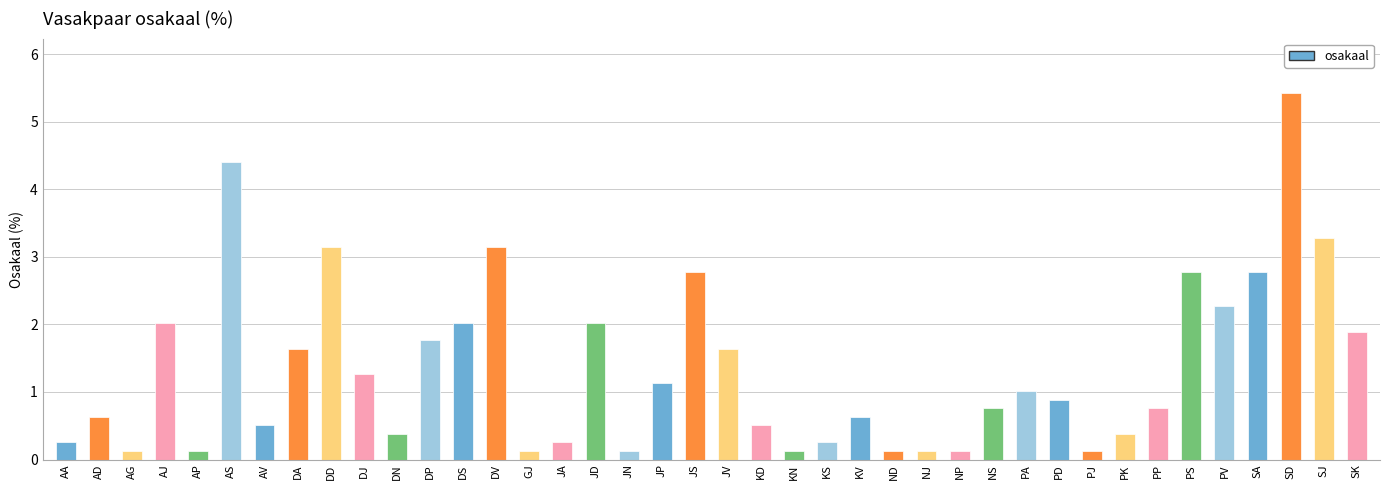

The chart shows a value of 3.1 at DD. True or false?

True